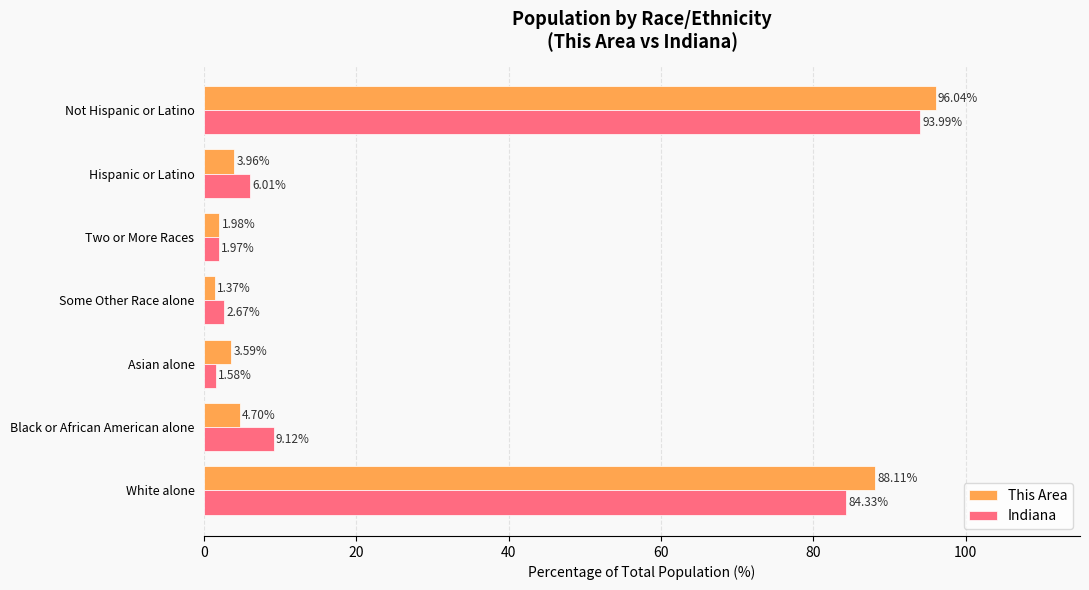

At how many categories does at least one series exceed 33?

2